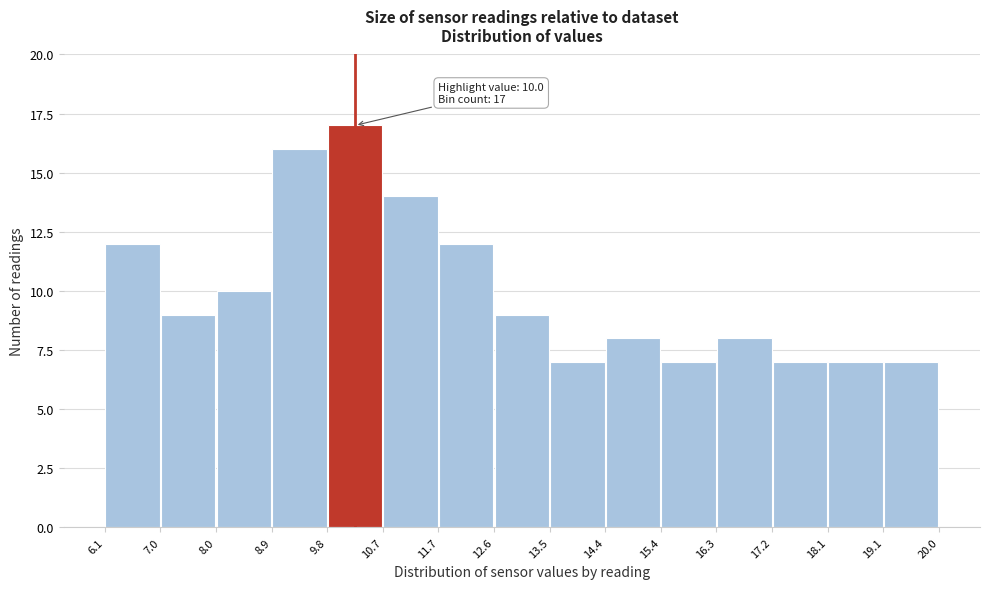

Which range on the x-axis has the tallest bar?

9.8 to 10.7